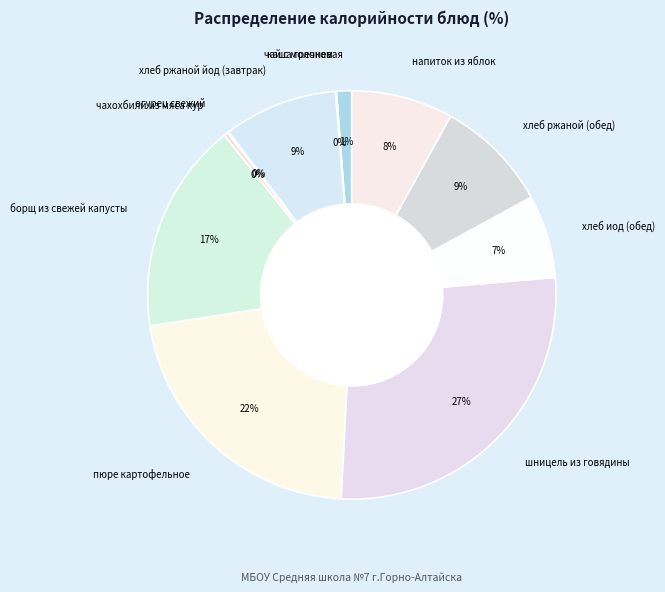

Which category has the biggest portion of the pie?

шницель из говядины